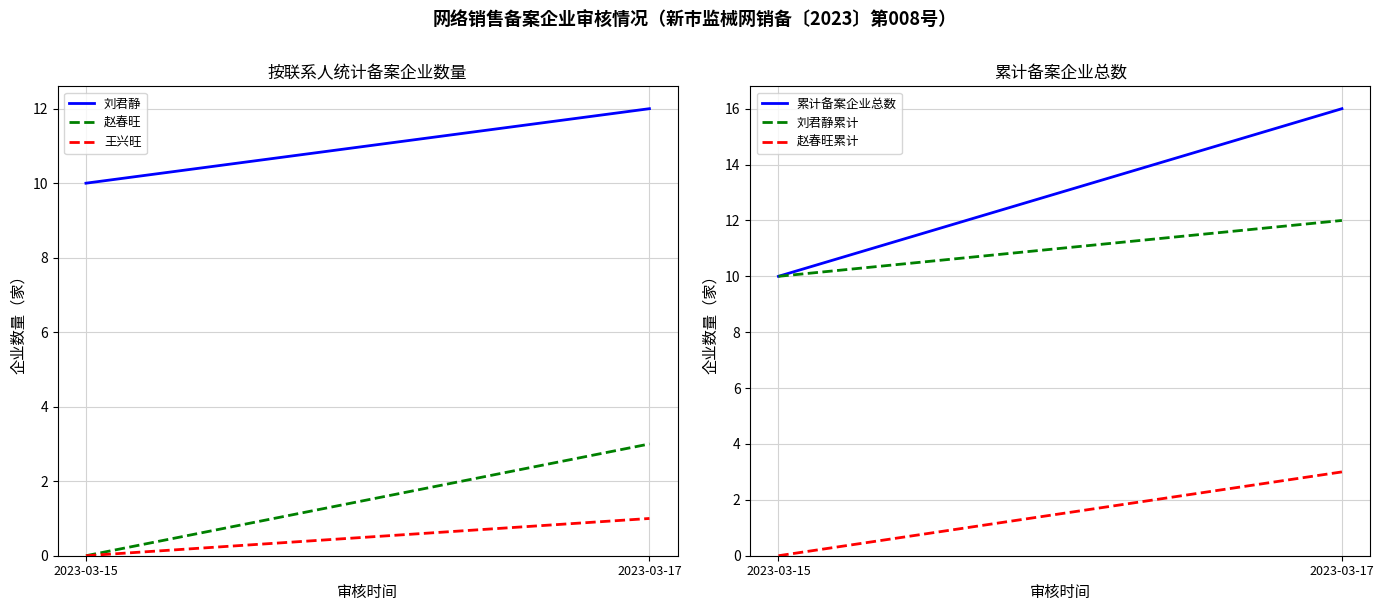

How many lines are shown in the chart?

6